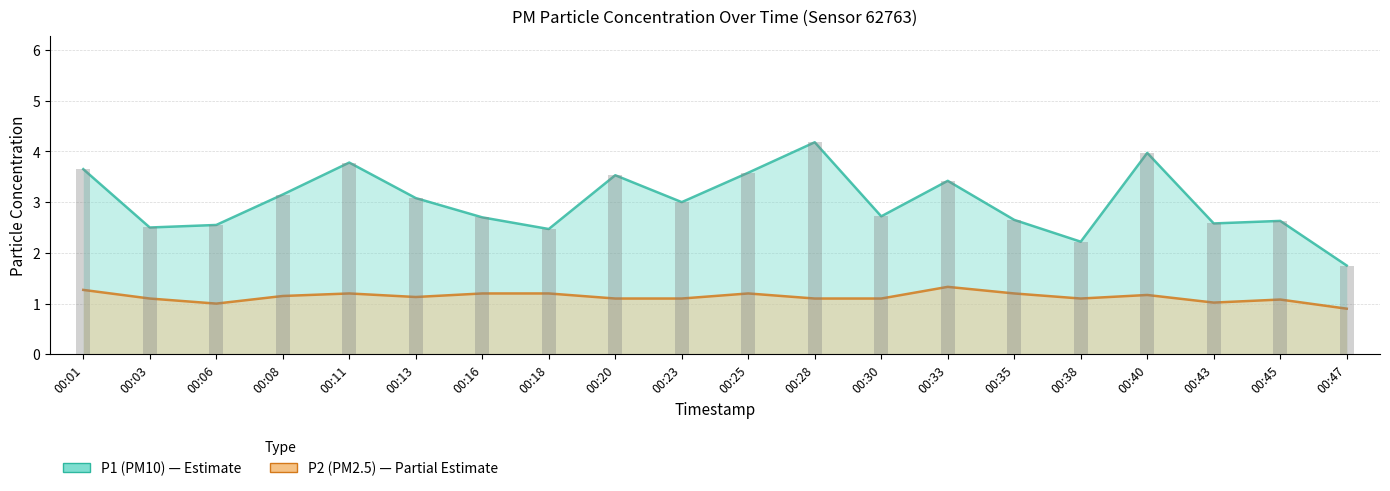

List the series in order of their overall mean, lowest first.

P2 (PM2.5), P1 (PM10)